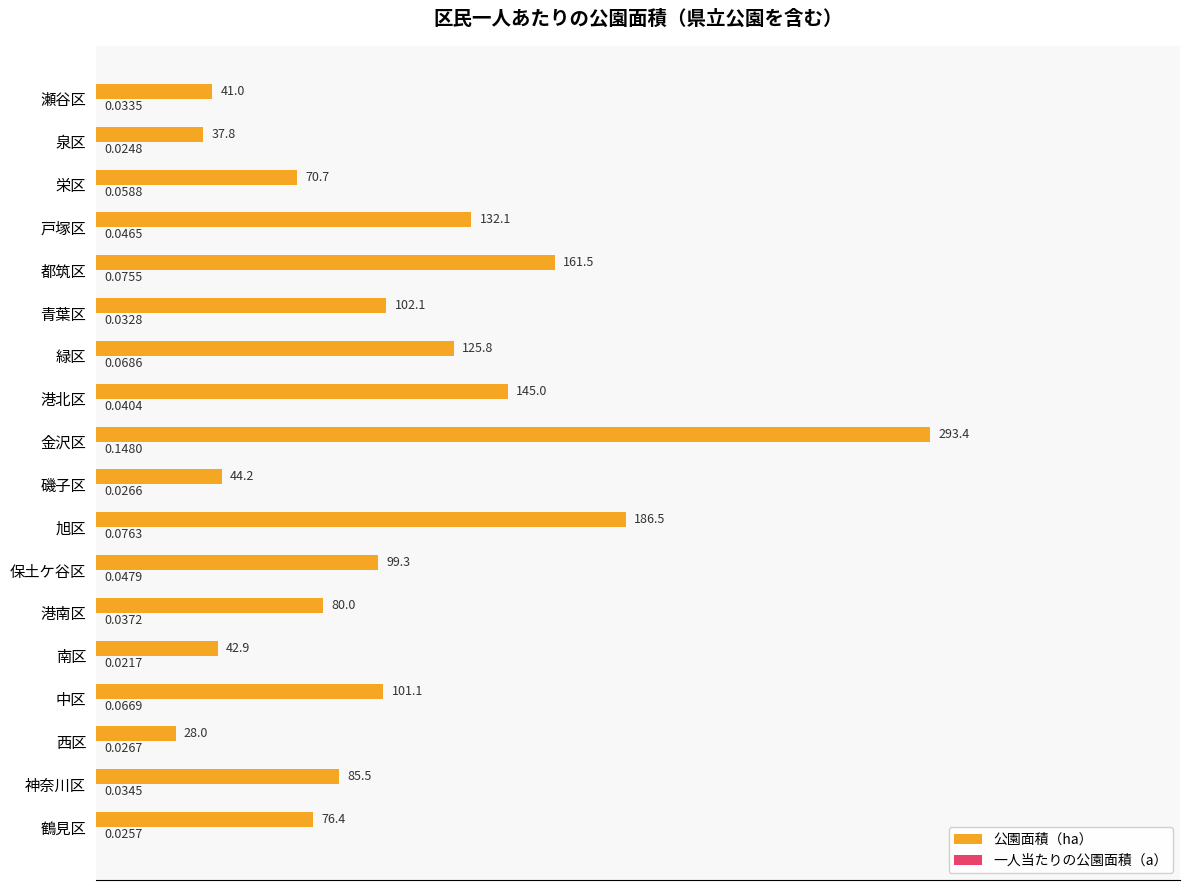

Which series changed the most between 中区 and 青葉区?

公園面積（ha）